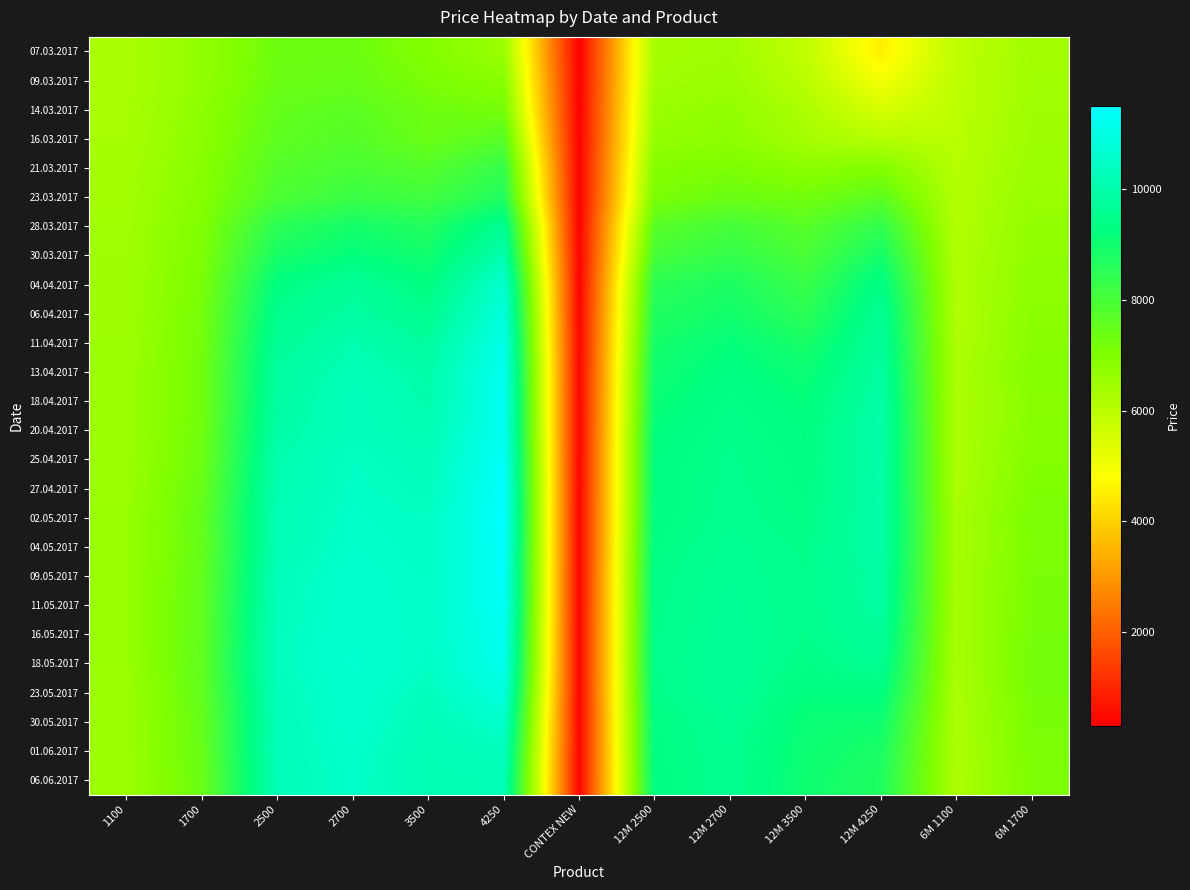

What is the total value across all series at 12M 2700?

227699